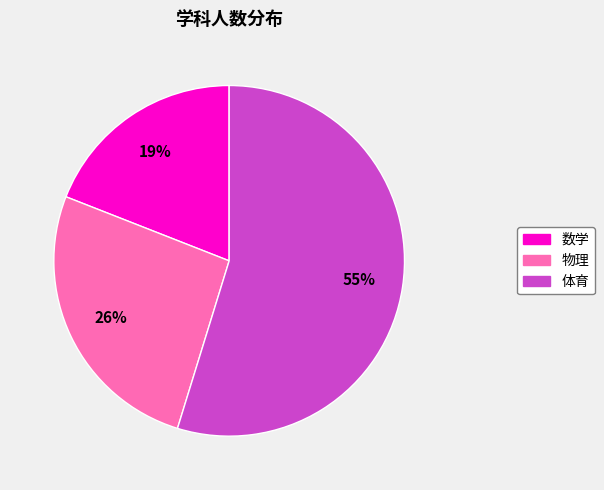

To the nearest percent, what portion does 数学 represent?

19%